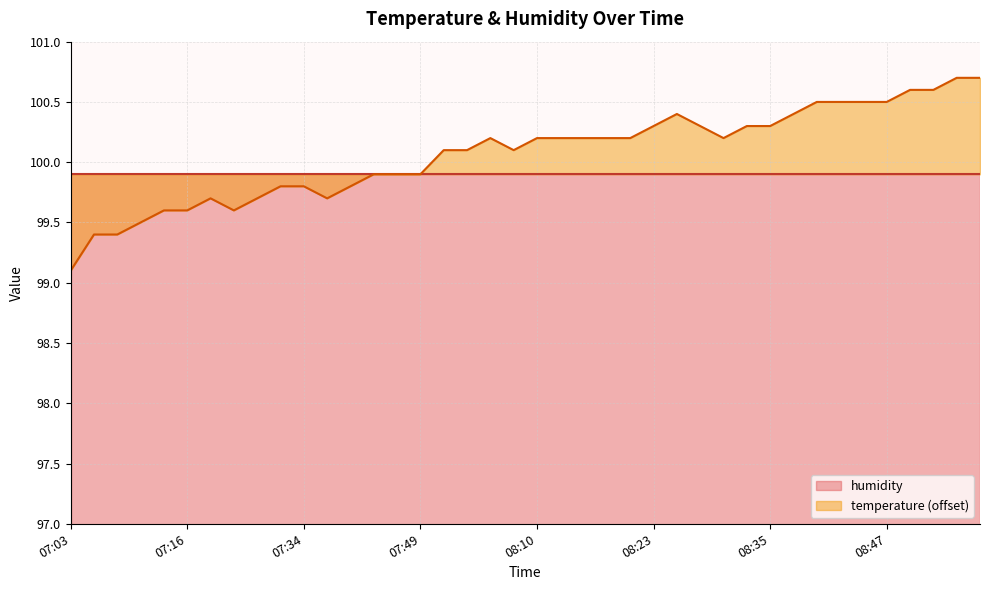

List the labels in order of value, largest first.

08:55, 08:57, 08:50, 08:52, 08:40, 08:42, 08:45, 08:47, 08:25, 08:38, 08:23, 08:28, 08:33, 08:35, 08:02, 08:10, 08:13, 08:15, 08:18, 08:20, 08:30, 07:54, 07:57, 08:07, 07:44, 07:47, 07:49, 07:28, 07:34, 07:39, 07:18, 07:23, 07:36, 07:13, 07:16, 07:21, 07:11, 07:06, 07:08, 07:03